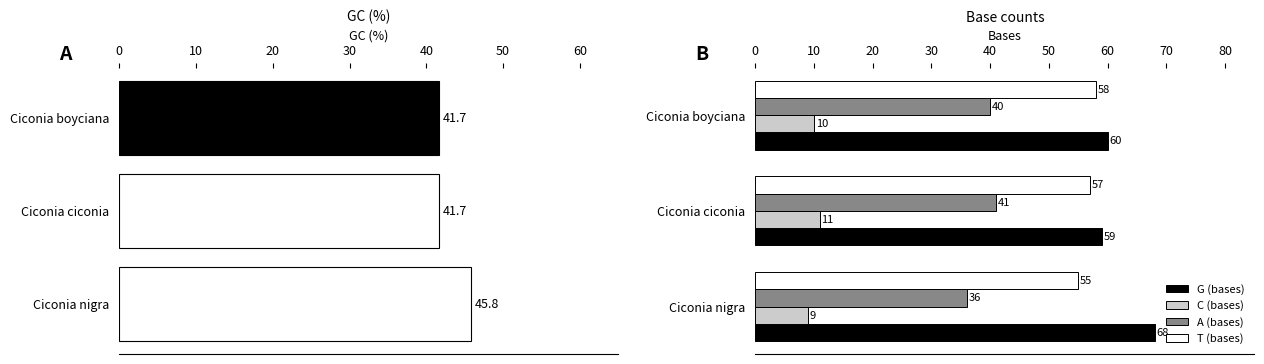

What is the sum of the A (bases) values at Ciconia ciconia and Ciconia nigra?

77